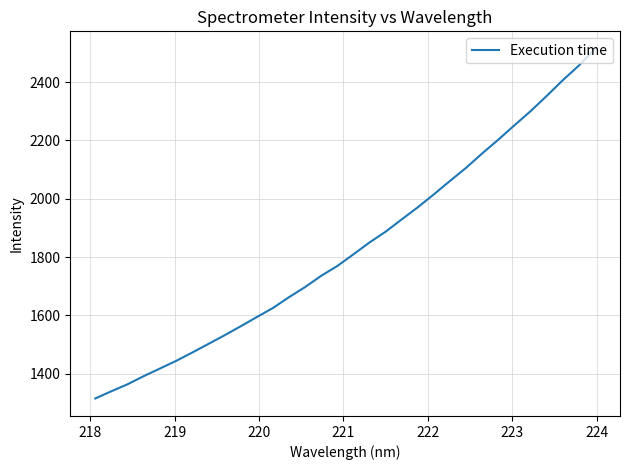

Is this an area chart (filled region under the line)?

No